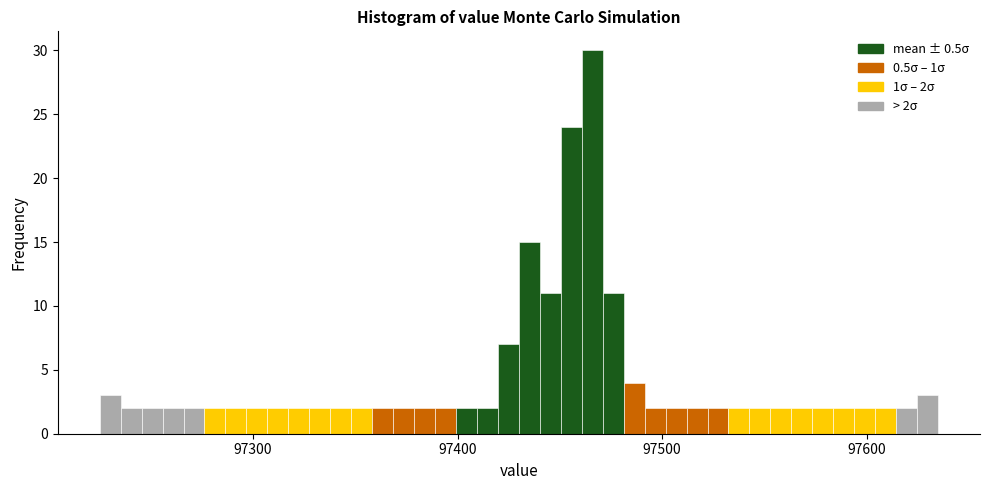

Around what value on the x-axis is the tallest bar? Give the approximate position of its centre, as read against the axis.

97470